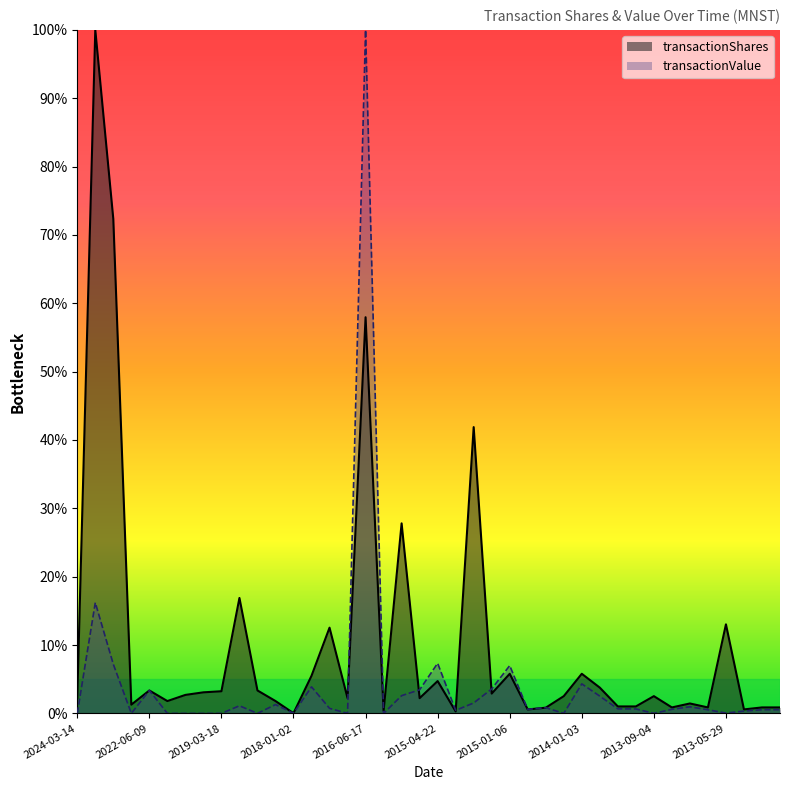

Where is transactionShares nearest to the value 0?

2018-01-02